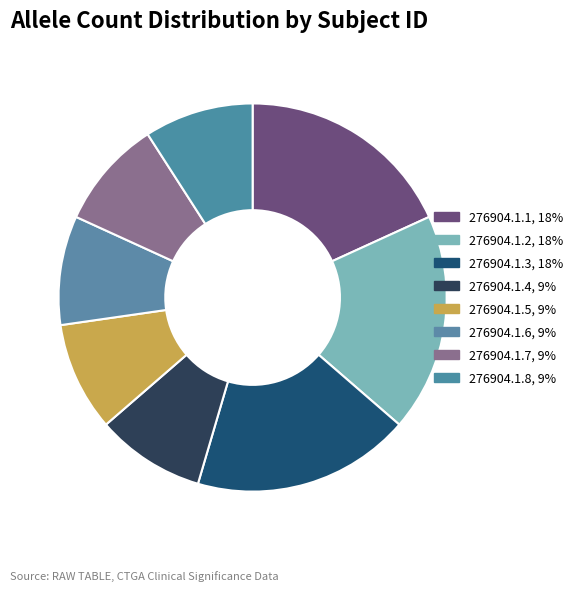

The 276904.1.4 slice represents 15% of the pie. True or false?

False